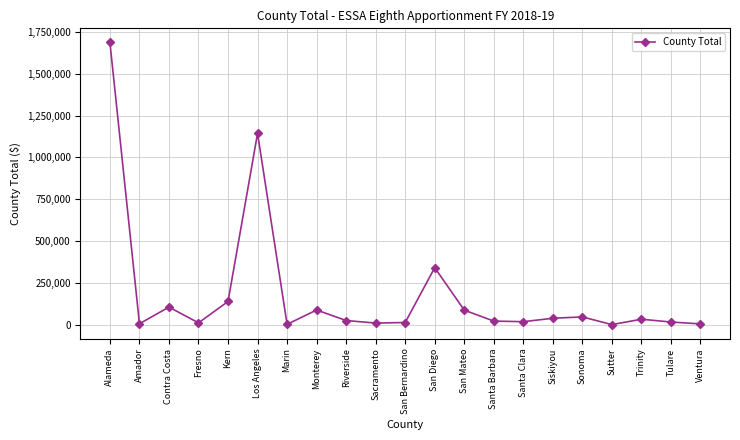

What is the change in value from San Bernardino to Sutter?

-12612